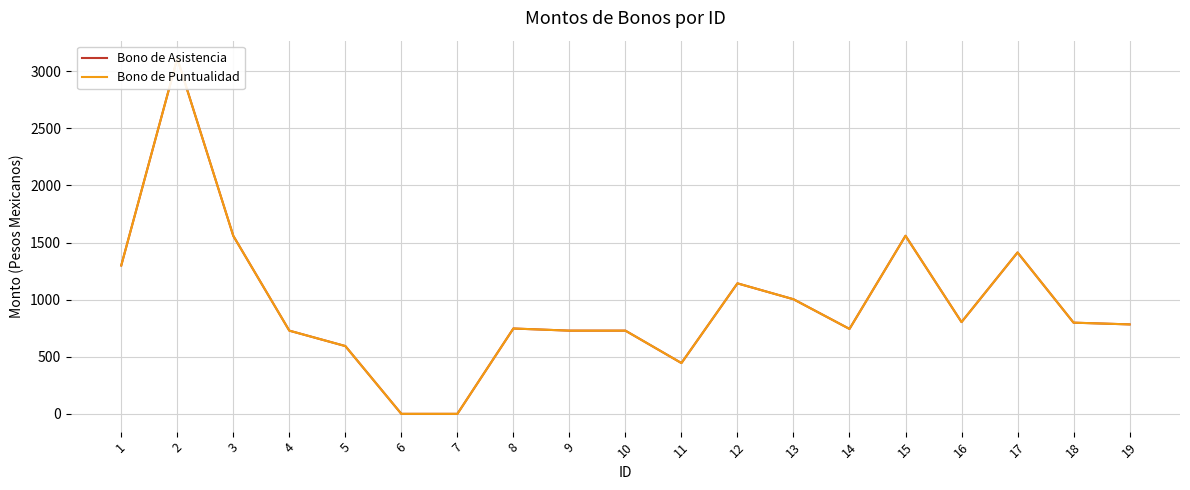

How many lines are shown in the chart?

2